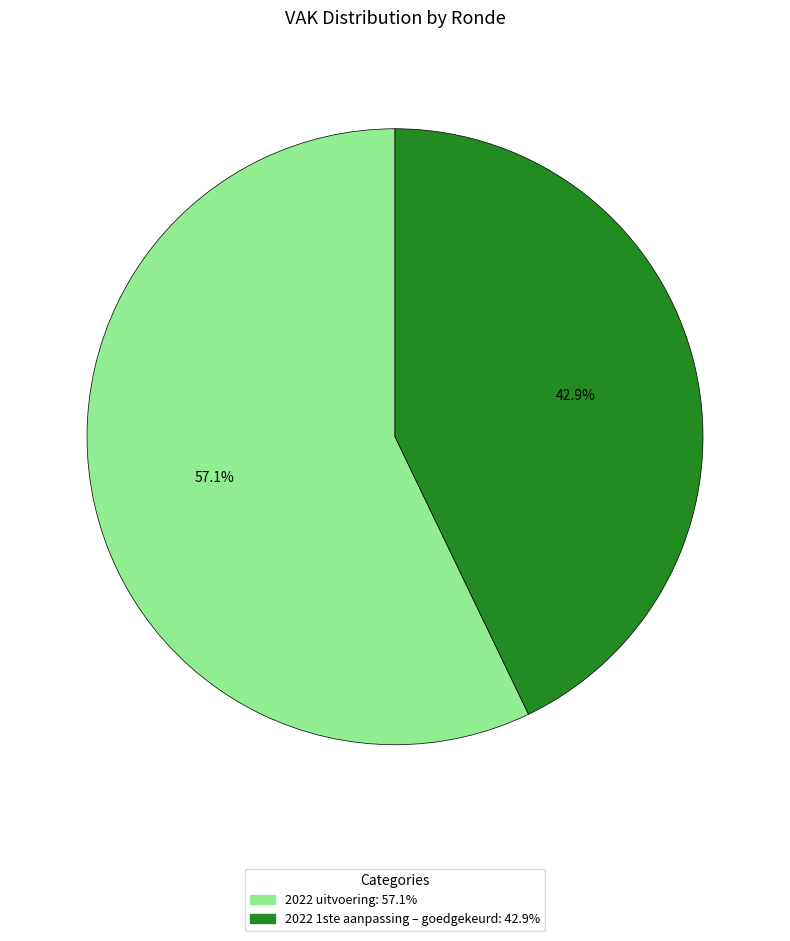

To the nearest percent, what is the average slice percentage?

50%